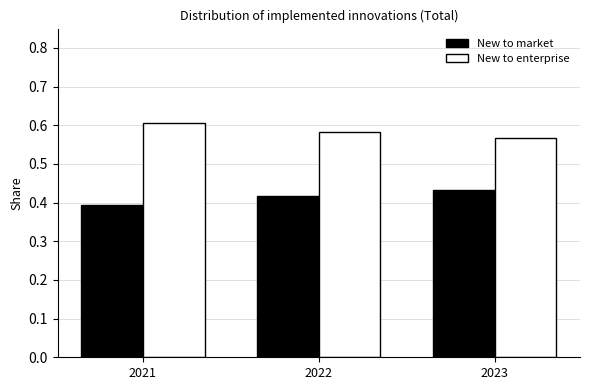

List the labels in order of New to enterprise value, smallest first.

2023, 2022, 2021